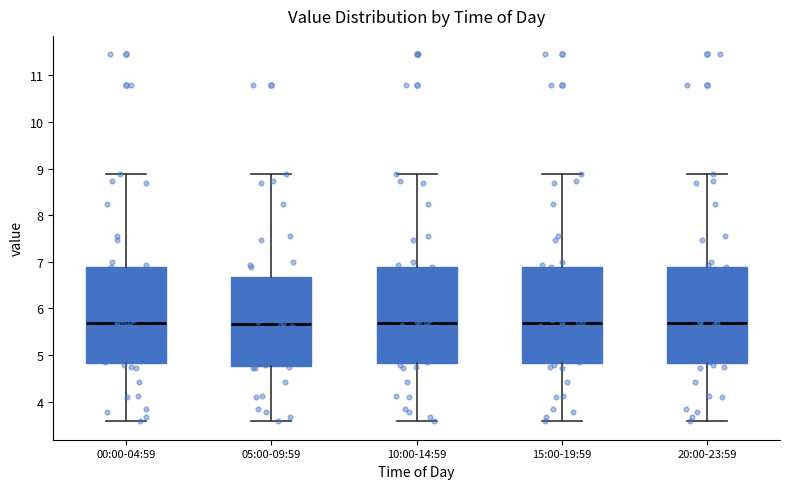

Where is the lower edge of the box for 15:00-19:59 on the y-axis? The values are not printed on the chart, so give them approximately, as read against the axis.

4.8